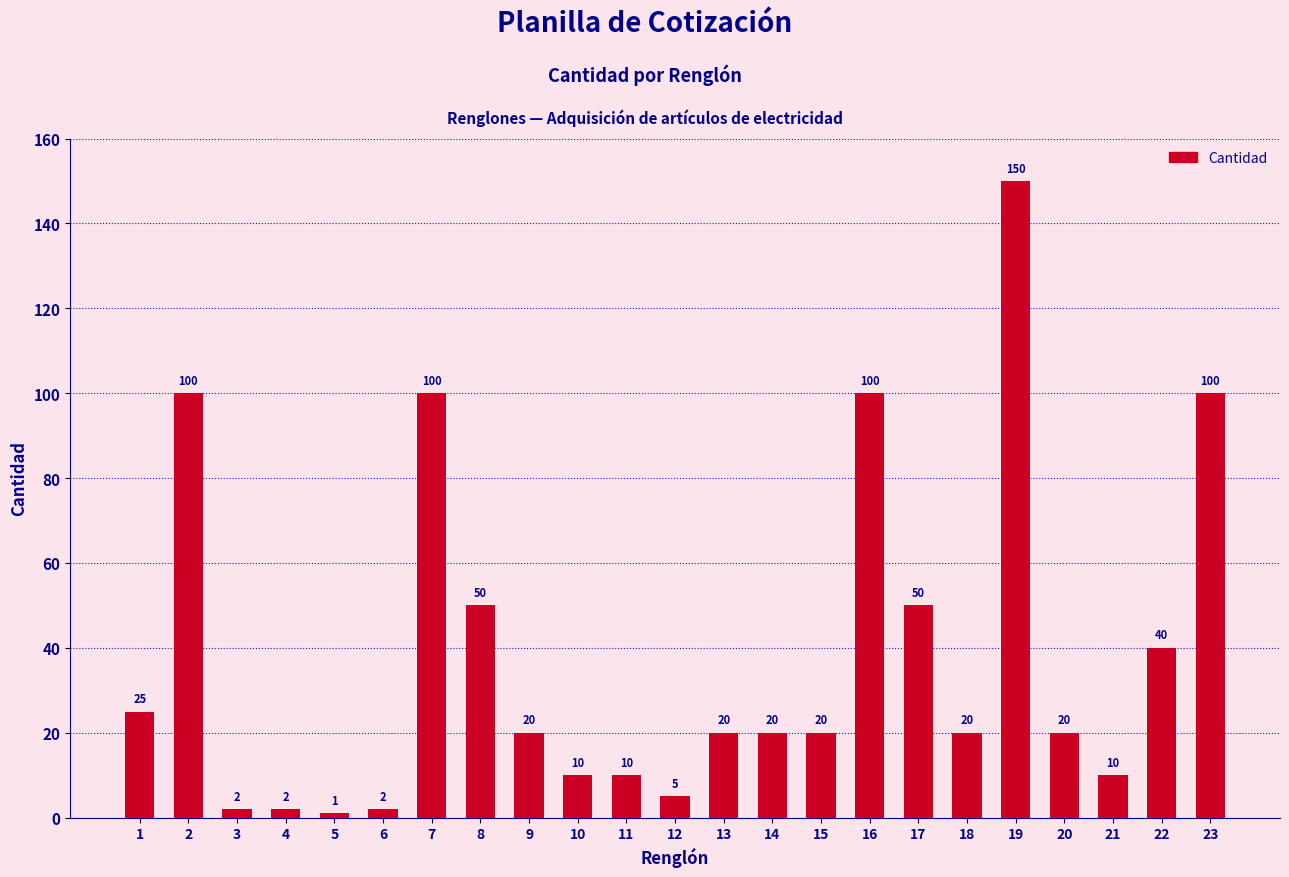

How many bars are there in total?

23